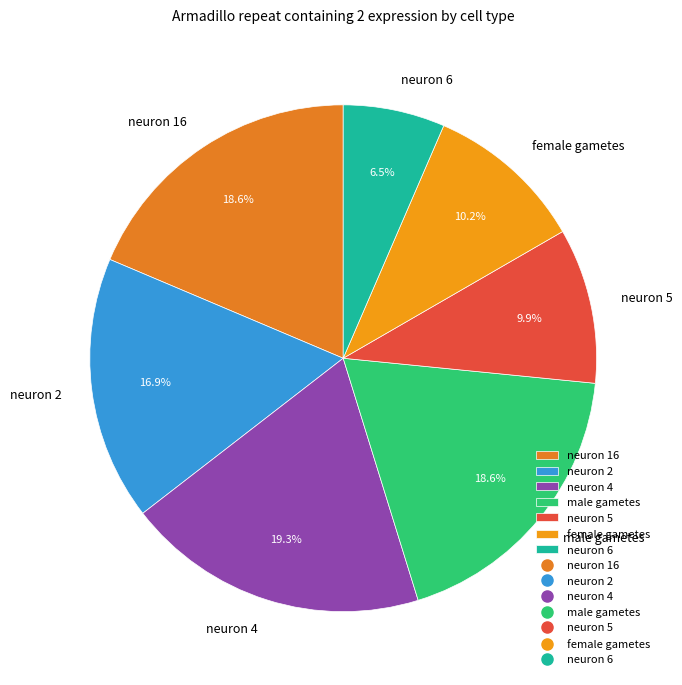

Does male gametes account for over 50% of the chart?

No